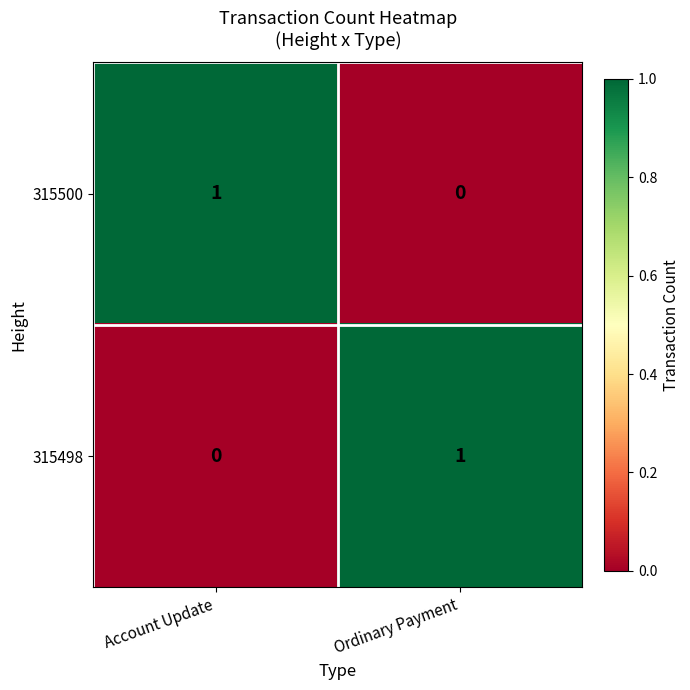

The 315498 series shows 0 at Account Update. True or false?

True